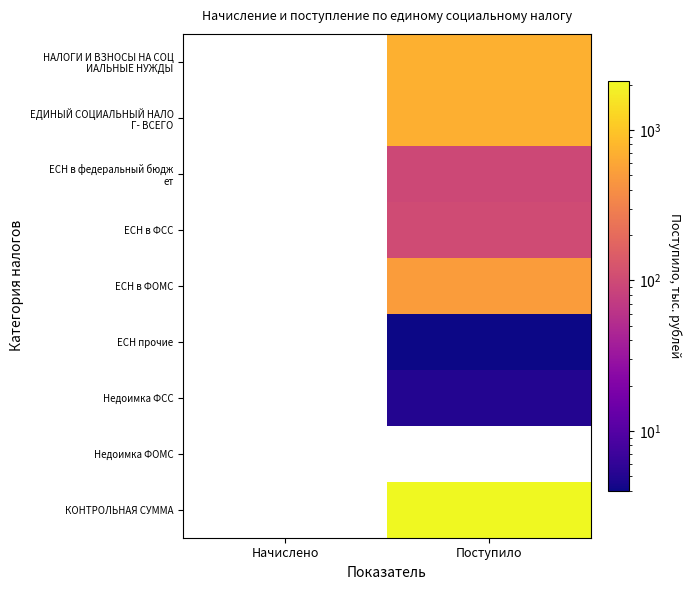

Rank the categories by ЕСН в ФОМС value from highest to lowest.

Начислено, Поступило